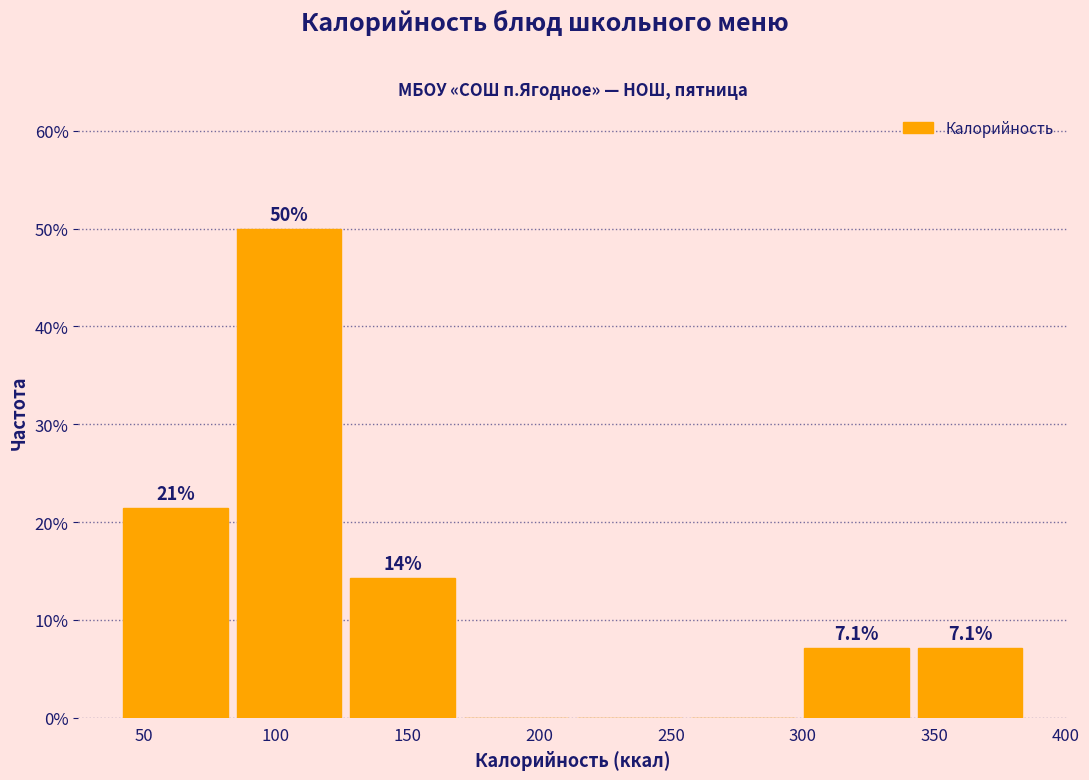

Which range on the x-axis has the tallest bar?

85 to 130